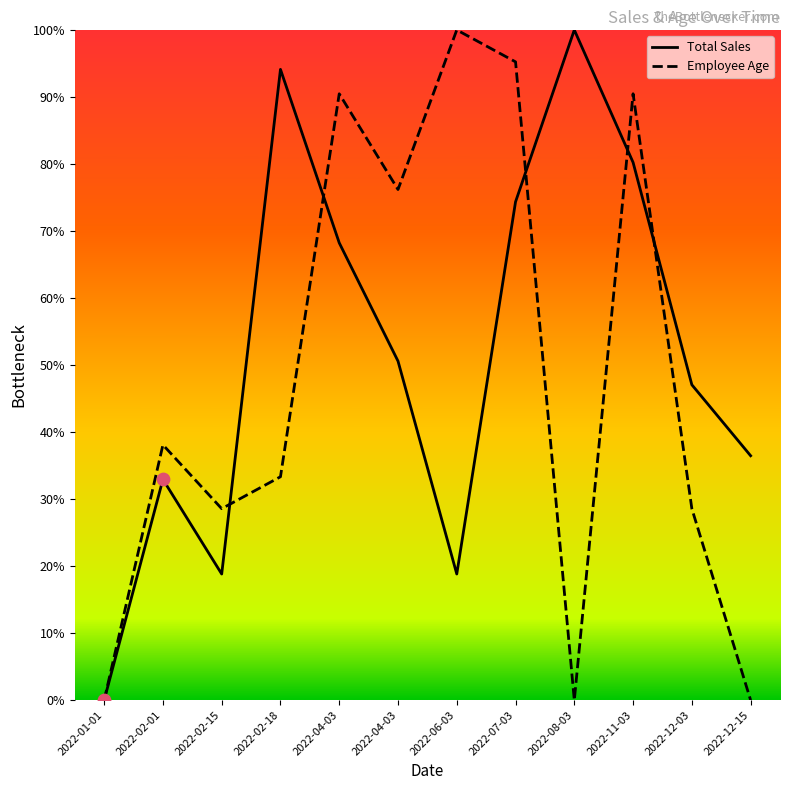

What are all the series names shown in the legend?

Total Sales, Employee Age